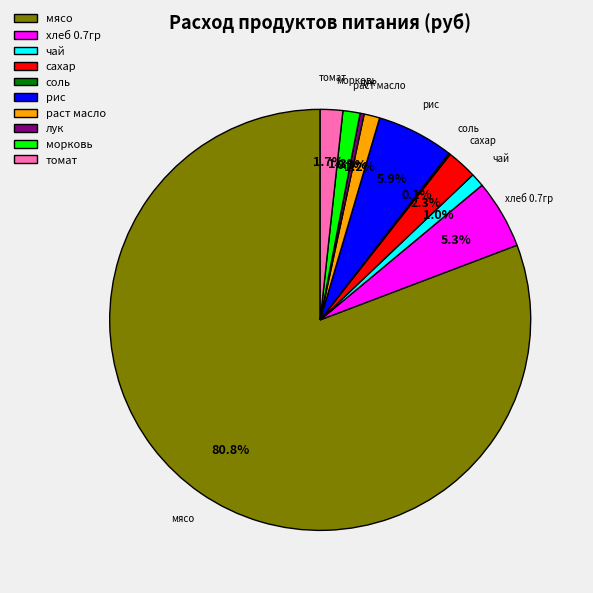

Is it true that хлеб 0.7гр is 1% of the pie?

False